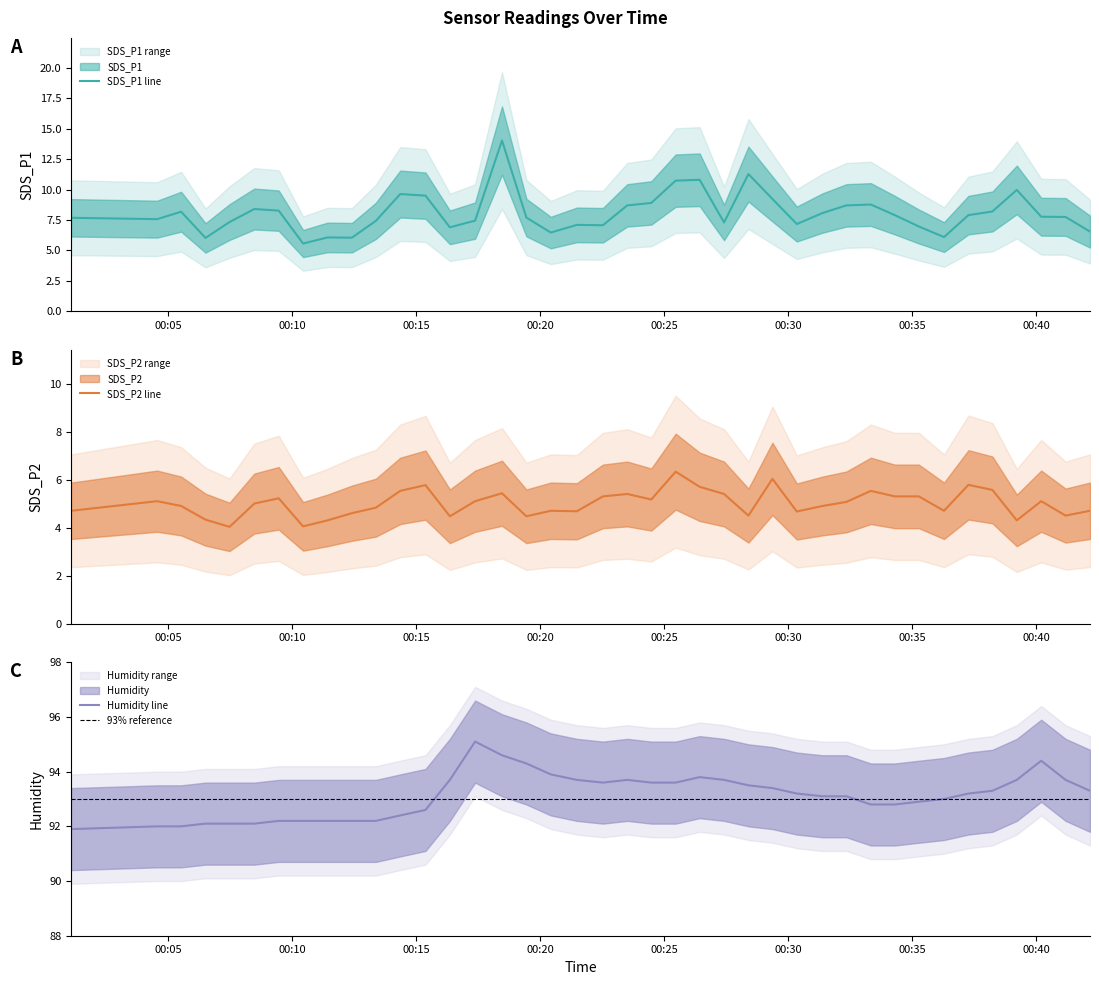

Reading left to right, list all the values displayed in this chart.

SDS_P1: 2022/01/16 00:01:06=7.7	2022/01/16 00:04:34=7.6	2022/01/16 00:05:32=8.2	2022/01/16 00:06:31=6.0	2022/01/16 00:07:29=7.3	2022/01/16 00:08:29=8.4	2022/01/16 00:09:28=8.3	2022/01/16 00:10:27=5.6	2022/01/16 00:11:26=6.1	2022/01/16 00:12:25=6.0	2022/01/16 00:13:23=7.4	2022/01/16 00:14:22=9.6	2022/01/16 00:15:23=9.5	2022/01/16 00:16:22=6.9	2022/01/16 00:17:23=7.5	2022/01/16 00:18:28=14.0	2022/01/16 00:19:27=7.7	2022/01/16 00:20:26=6.5	2022/01/16 00:21:29=7.1	2022/01/16 00:22:32=7.1	2022/01/16 00:23:31=8.7	2022/01/16 00:24:29=8.9	2022/01/16 00:25:28=10.7	2022/01/16 00:26:26=10.8	2022/01/16 00:27:25=7.3	2022/01/16 00:28:24=11.3	2022/01/16 00:29:22=9.2	2022/01/16 00:30:21=7.2	2022/01/16 00:31:23=8.1	2022/01/16 00:32:21=8.7	2022/01/16 00:33:20=8.8	2022/01/16 00:34:18=7.9	2022/01/16 00:35:16=7.0	2022/01/16 00:36:17=6.1	2022/01/16 00:37:16=7.9	2022/01/16 00:38:14=8.2	2022/01/16 00:39:13=10.0	2022/01/16 00:40:12=7.8	2022/01/16 00:41:11=7.8	2022/01/16 00:42:10=6.5
SDS_P2: 2022/01/16 00:01:06=4.7	2022/01/16 00:04:34=5.1	2022/01/16 00:05:32=4.9	2022/01/16 00:06:31=4.3	2022/01/16 00:07:29=4.0	2022/01/16 00:08:29=5.0	2022/01/16 00:09:28=5.2	2022/01/16 00:10:27=4.0	2022/01/16 00:11:26=4.3	2022/01/16 00:12:25=4.6	2022/01/16 00:13:23=4.8	2022/01/16 00:14:22=5.5	2022/01/16 00:15:23=5.8	2022/01/16 00:16:22=4.5	2022/01/16 00:17:23=5.1	2022/01/16 00:18:28=5.4	2022/01/16 00:19:27=4.5	2022/01/16 00:20:26=4.7	2022/01/16 00:21:29=4.7	2022/01/16 00:22:32=5.3	2022/01/16 00:23:31=5.4	2022/01/16 00:24:29=5.2	2022/01/16 00:25:28=6.3	2022/01/16 00:26:26=5.7	2022/01/16 00:27:25=5.4	2022/01/16 00:28:24=4.5	2022/01/16 00:29:22=6.0	2022/01/16 00:30:21=4.7	2022/01/16 00:31:23=4.9	2022/01/16 00:32:21=5.1	2022/01/16 00:33:20=5.5	2022/01/16 00:34:18=5.3	2022/01/16 00:35:16=5.3	2022/01/16 00:36:17=4.7	2022/01/16 00:37:16=5.8	2022/01/16 00:38:14=5.6	2022/01/16 00:39:13=4.3	2022/01/16 00:40:12=5.1	2022/01/16 00:41:11=4.5	2022/01/16 00:42:10=4.7
Humidity: 2022/01/16 00:01:06=91.9	2022/01/16 00:04:34=92.0	2022/01/16 00:05:32=92.0	2022/01/16 00:06:31=92.1	2022/01/16 00:07:29=92.1	2022/01/16 00:08:29=92.1	2022/01/16 00:09:28=92.2	2022/01/16 00:10:27=92.2	2022/01/16 00:11:26=92.2	2022/01/16 00:12:25=92.2	2022/01/16 00:13:23=92.2	2022/01/16 00:14:22=92.4	2022/01/16 00:15:23=92.6	2022/01/16 00:16:22=93.7	2022/01/16 00:17:23=95.1	2022/01/16 00:18:28=94.6	2022/01/16 00:19:27=94.3	2022/01/16 00:20:26=93.9	2022/01/16 00:21:29=93.7	2022/01/16 00:22:32=93.6	2022/01/16 00:23:31=93.7	2022/01/16 00:24:29=93.6	2022/01/16 00:25:28=93.6	2022/01/16 00:26:26=93.8	2022/01/16 00:27:25=93.7	2022/01/16 00:28:24=93.5	2022/01/16 00:29:22=93.4	2022/01/16 00:30:21=93.2	2022/01/16 00:31:23=93.1	2022/01/16 00:32:21=93.1	2022/01/16 00:33:20=92.8	2022/01/16 00:34:18=92.8	2022/01/16 00:35:16=92.9	2022/01/16 00:36:17=93.0	2022/01/16 00:37:16=93.2	2022/01/16 00:38:14=93.3	2022/01/16 00:39:13=93.7	2022/01/16 00:40:12=94.4	2022/01/16 00:41:11=93.7	2022/01/16 00:42:10=93.3